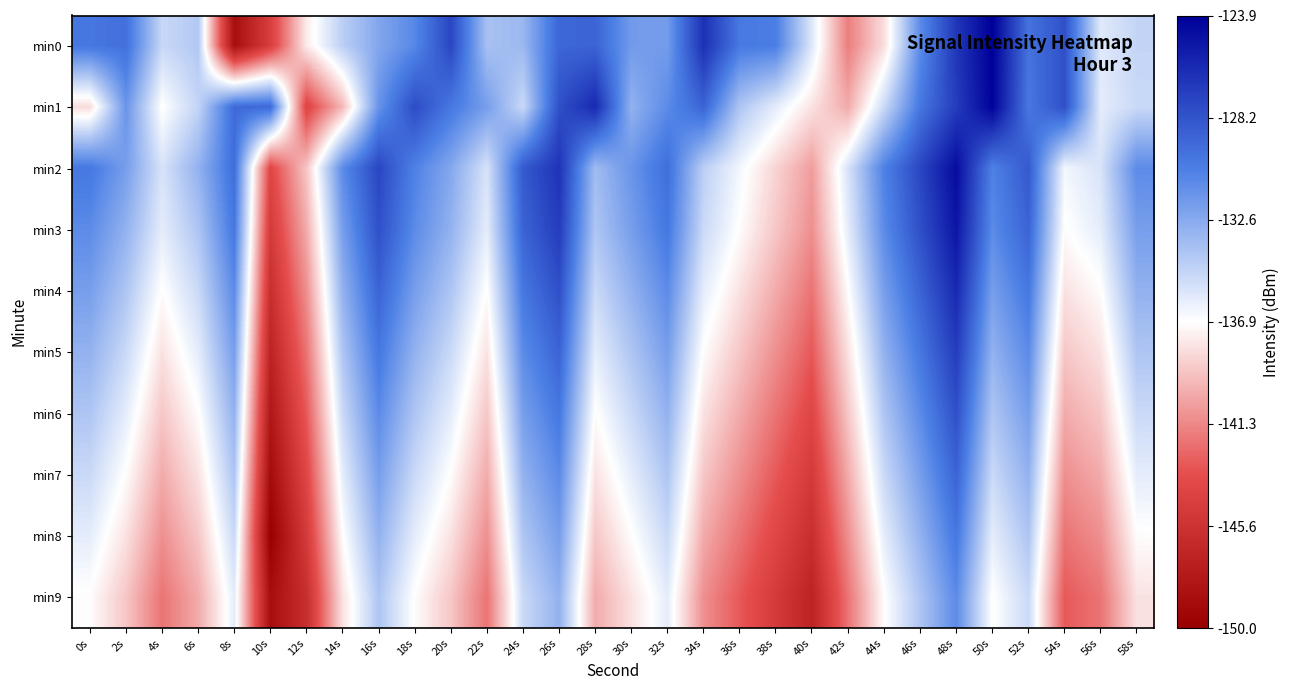

How many categories are shown in the chart?

30